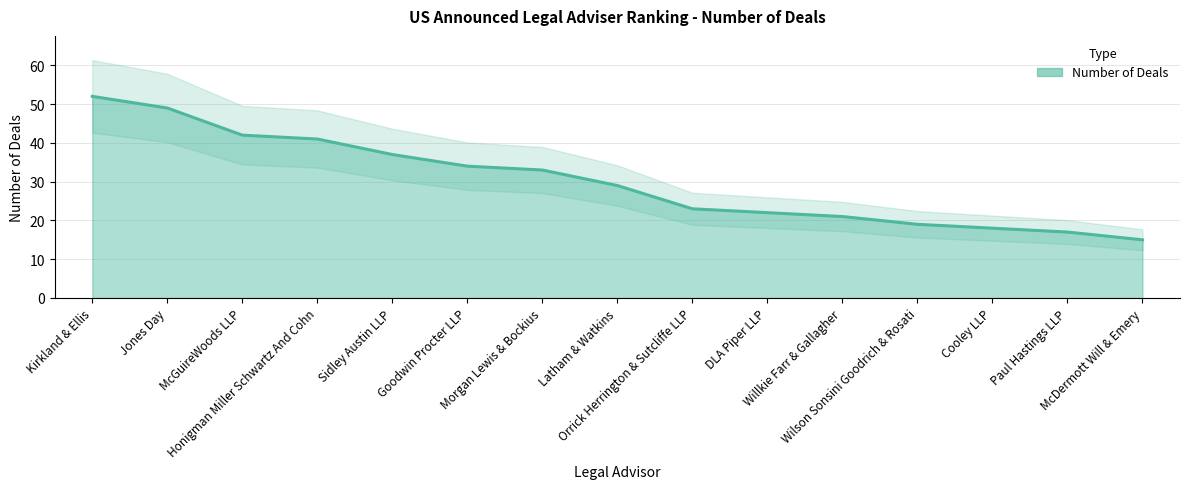

At which category does the chart reach its peak across all series?

Kirkland & Ellis